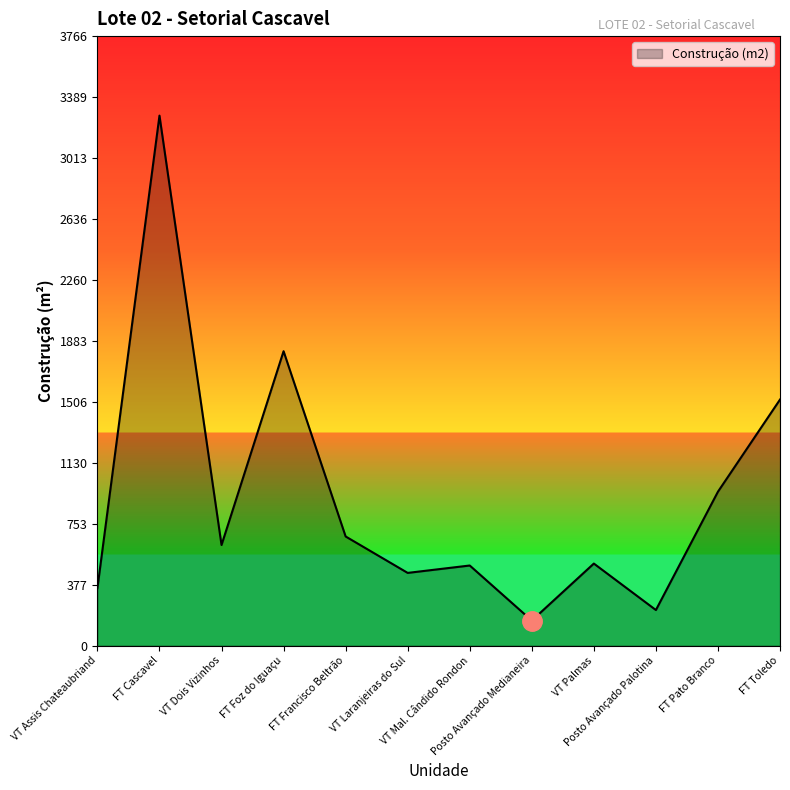

What is the difference between the maximum and minimum values?

3120.0